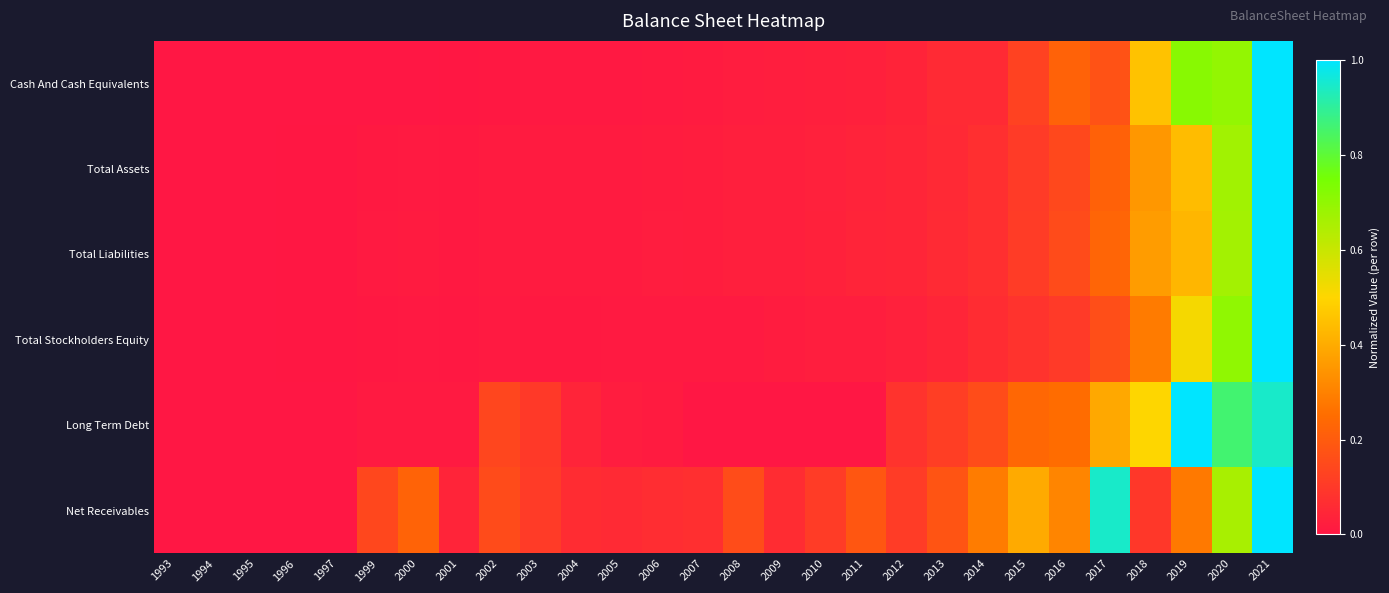

What is the spread (max minus min) of values at 2019?

0.7